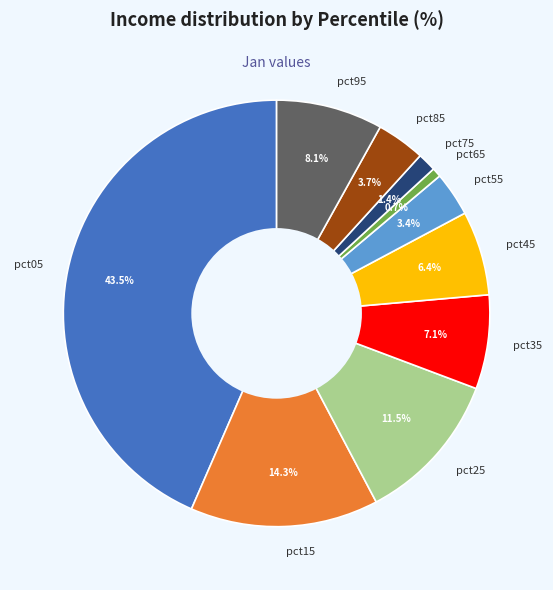

Is there any slice that represents more than half of the pie?

No